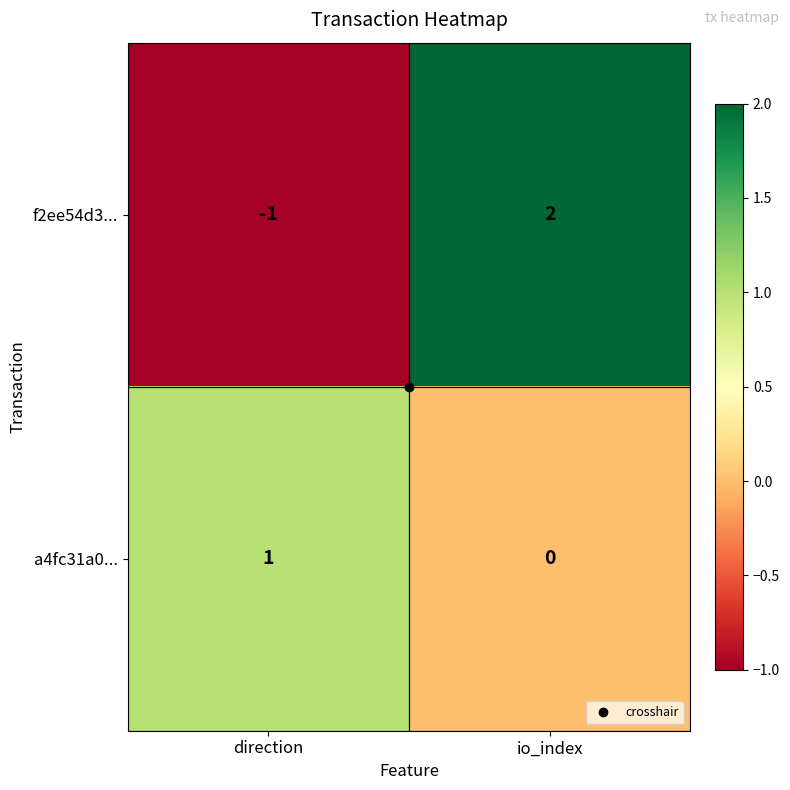

At which category is the sum across all series the highest?

io_index